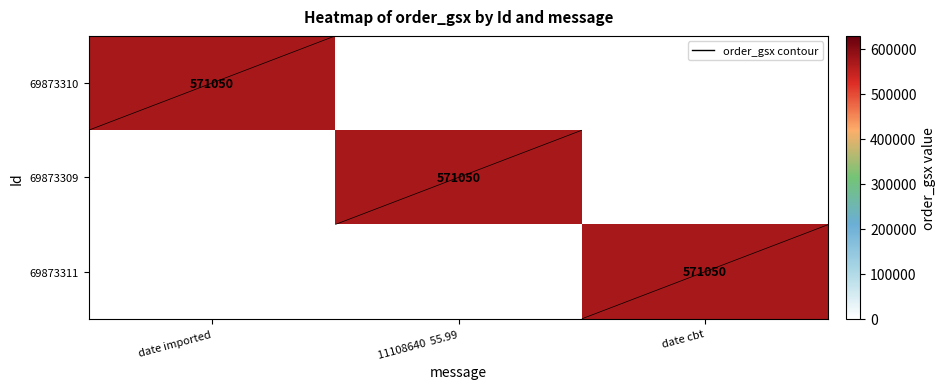

What is the maximum value shown in the chart?

571050